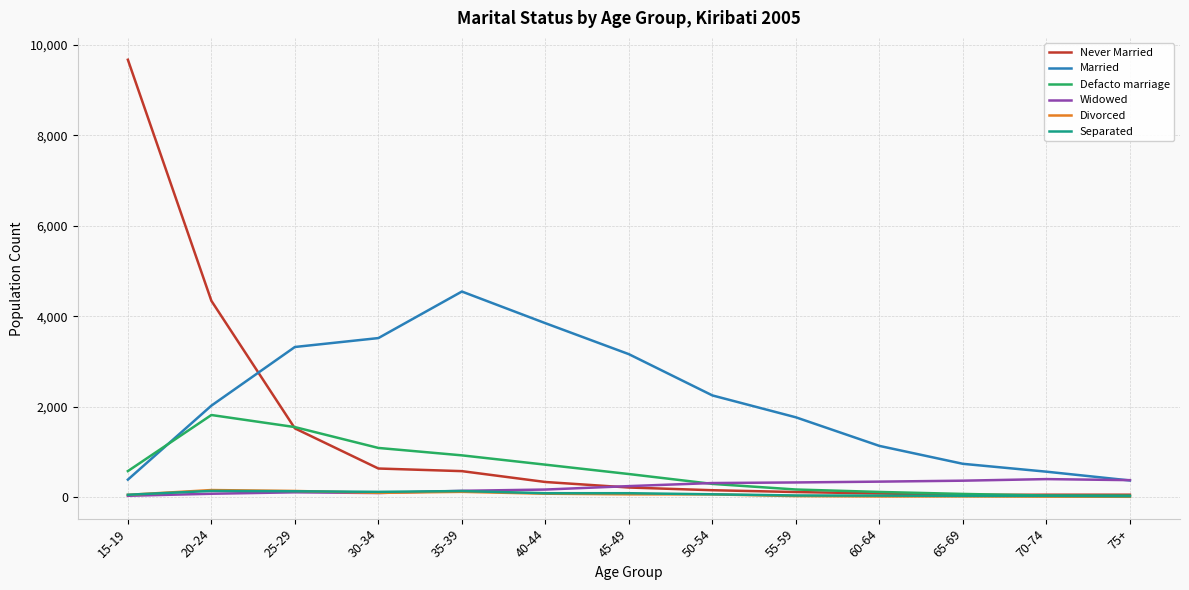

The value of Never Married at 60-64 is 84. True or false?

True